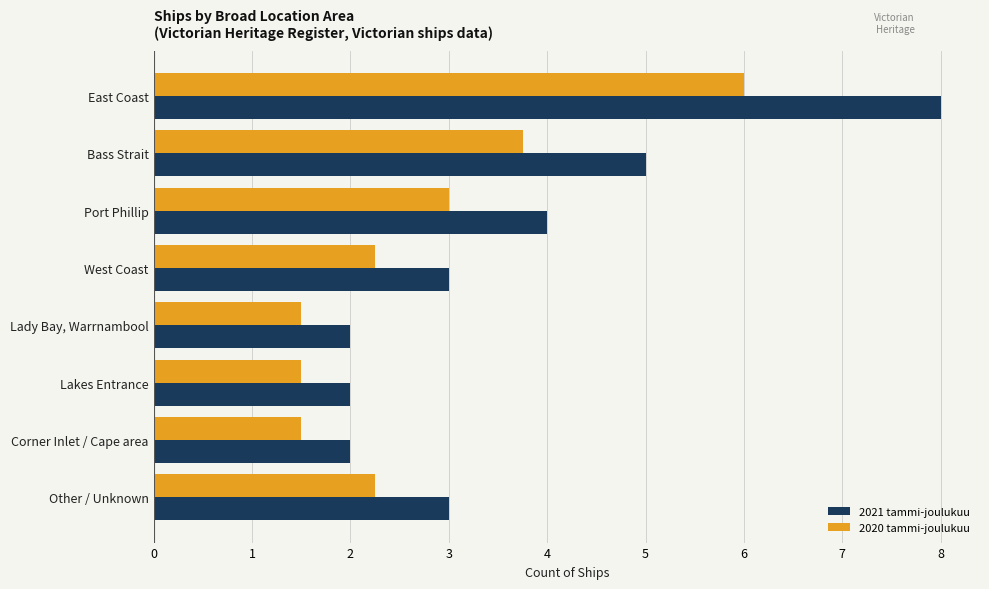

Is it true that 2020 tammi-joulukuu equals 6.0 at East Coast?

True